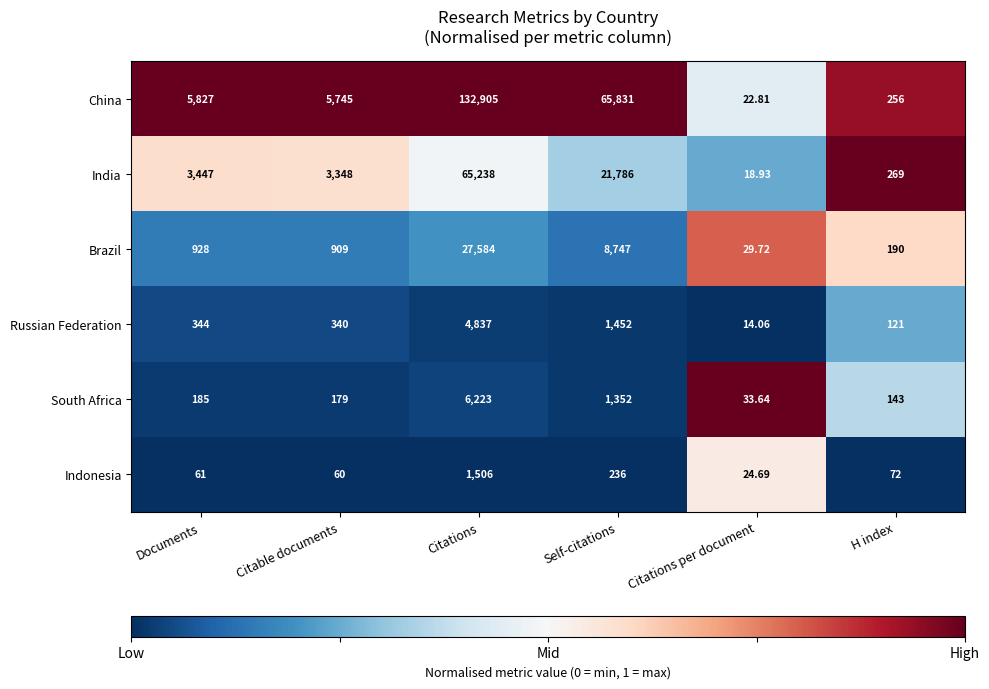

Which category has the highest value across all series?

Citations